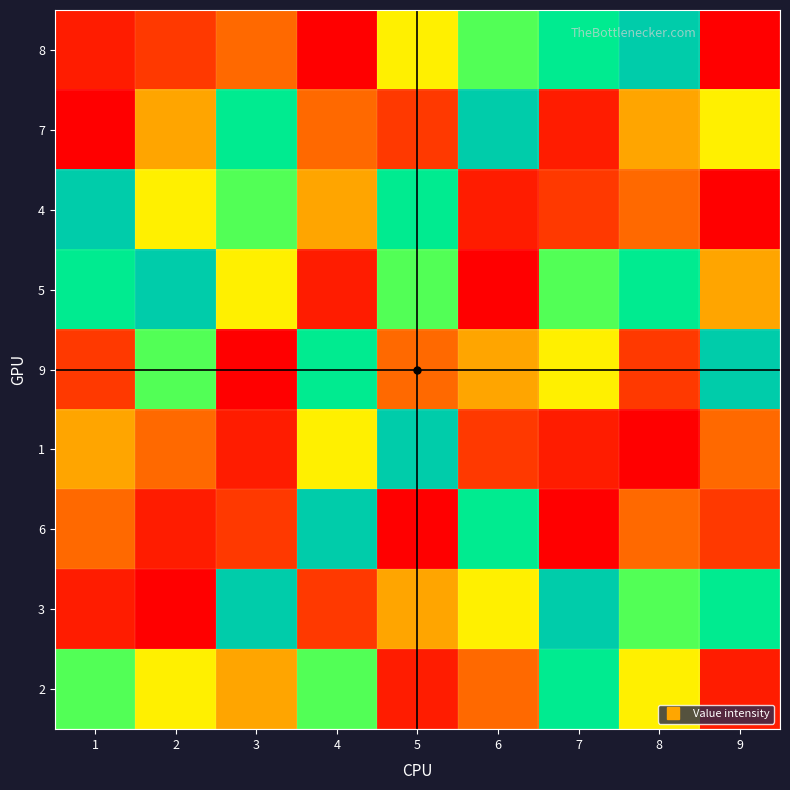

At which category does the chart reach its peak across all series?

8